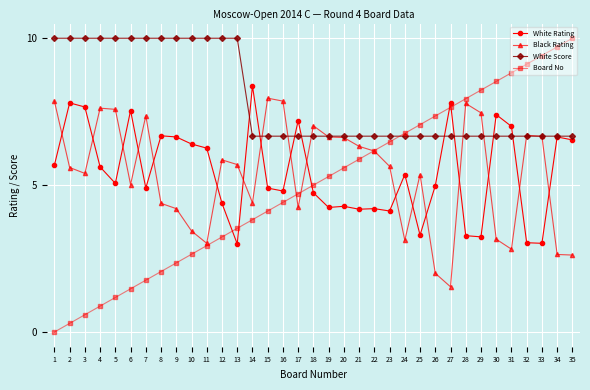

Is the value of Board No at 26 greater than the value of Black Rating at 10?

Yes